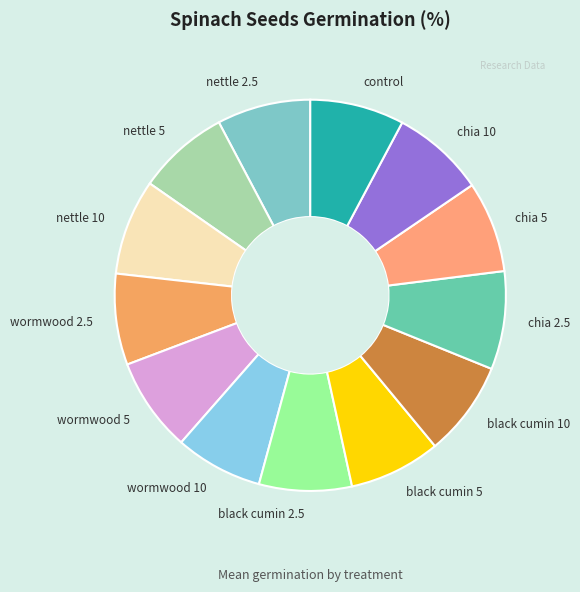

Is the sum of control and black cumin 10 greater than half?

No